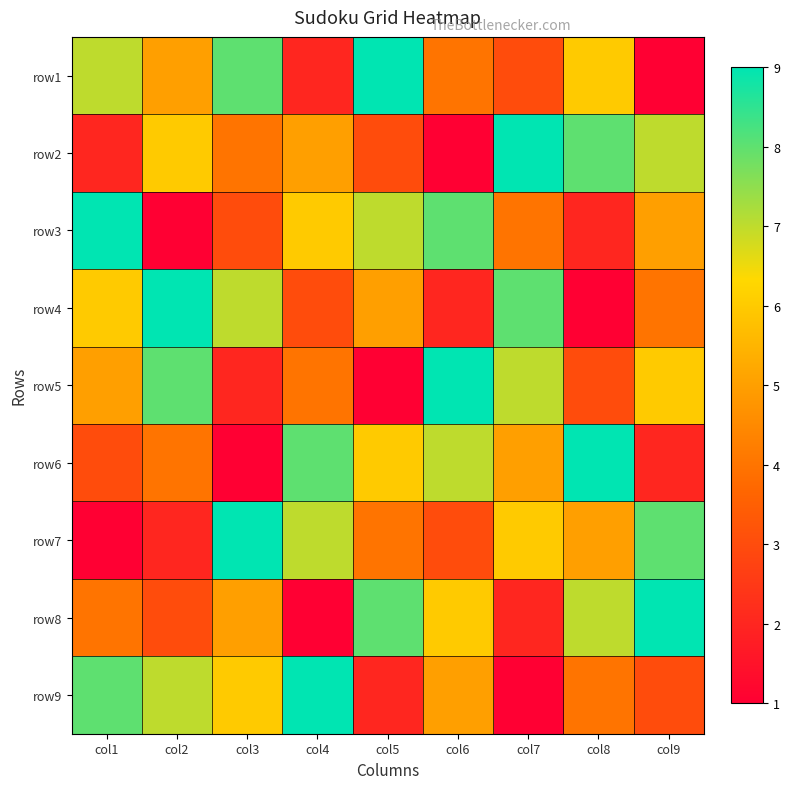

How many series are shown in this chart?

9